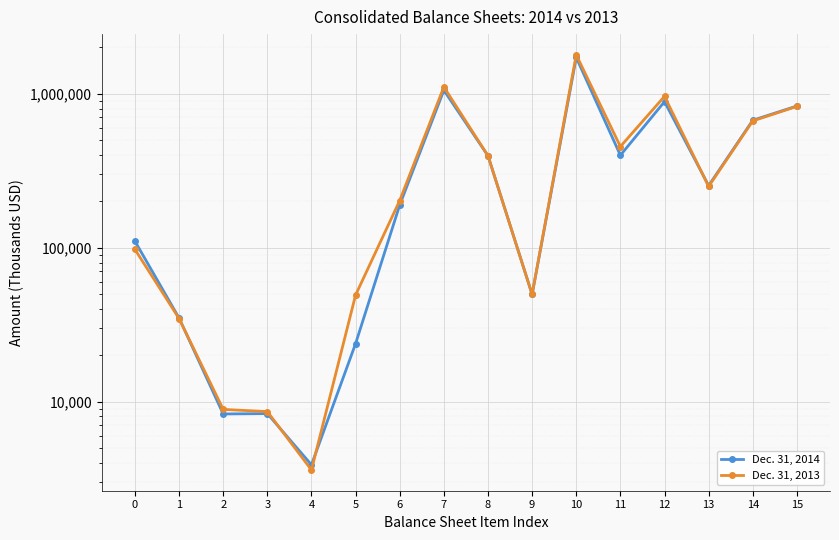

What is the value of the Dec. 31, 2014 point at the 15th from the left?

671648